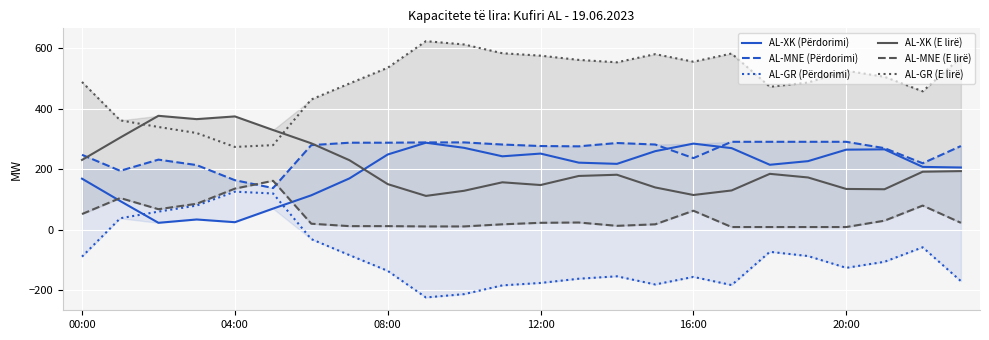

Which category has the lowest value across all series?

9